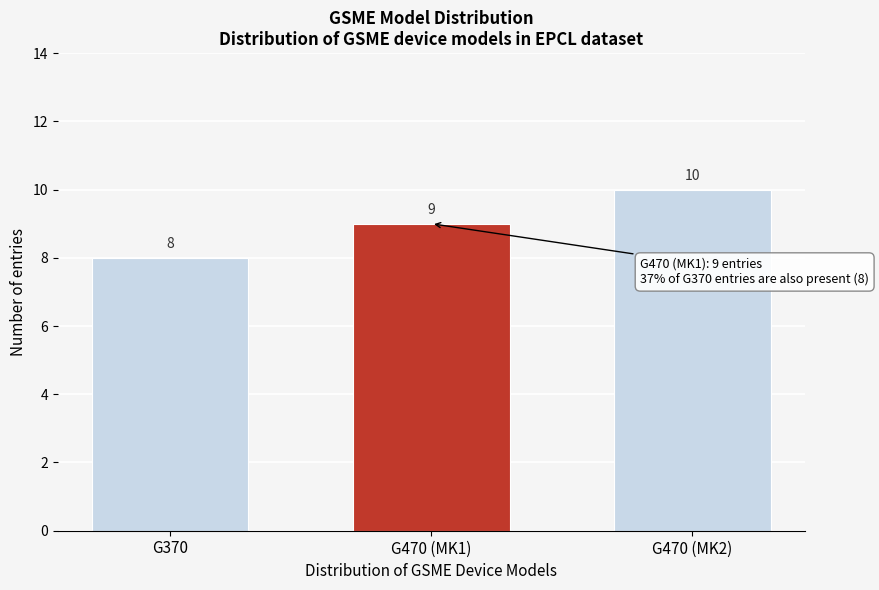

Reading left to right, what are all the values shown in this chart?

G370=8	G470 (MK1)=9	G470 (MK2)=10